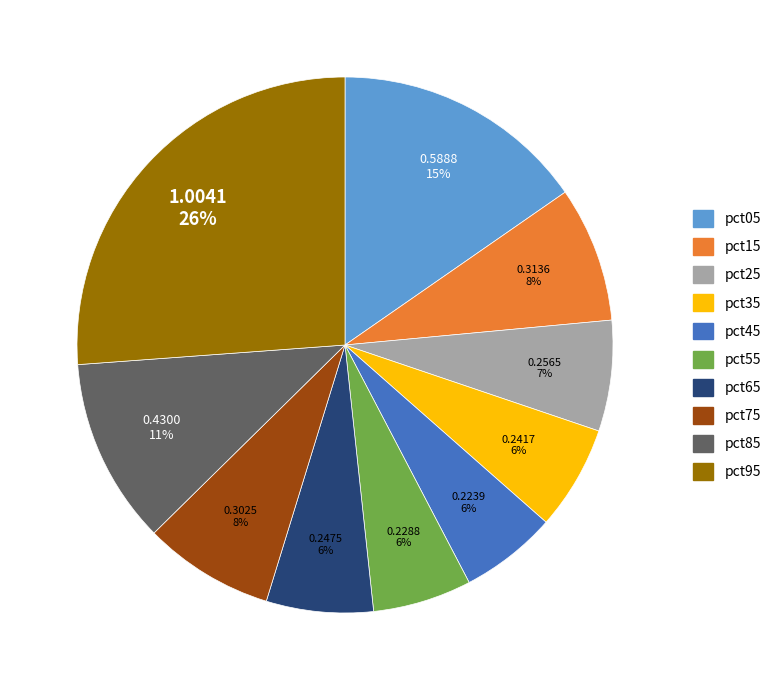

Which slice is the largest?

pct95